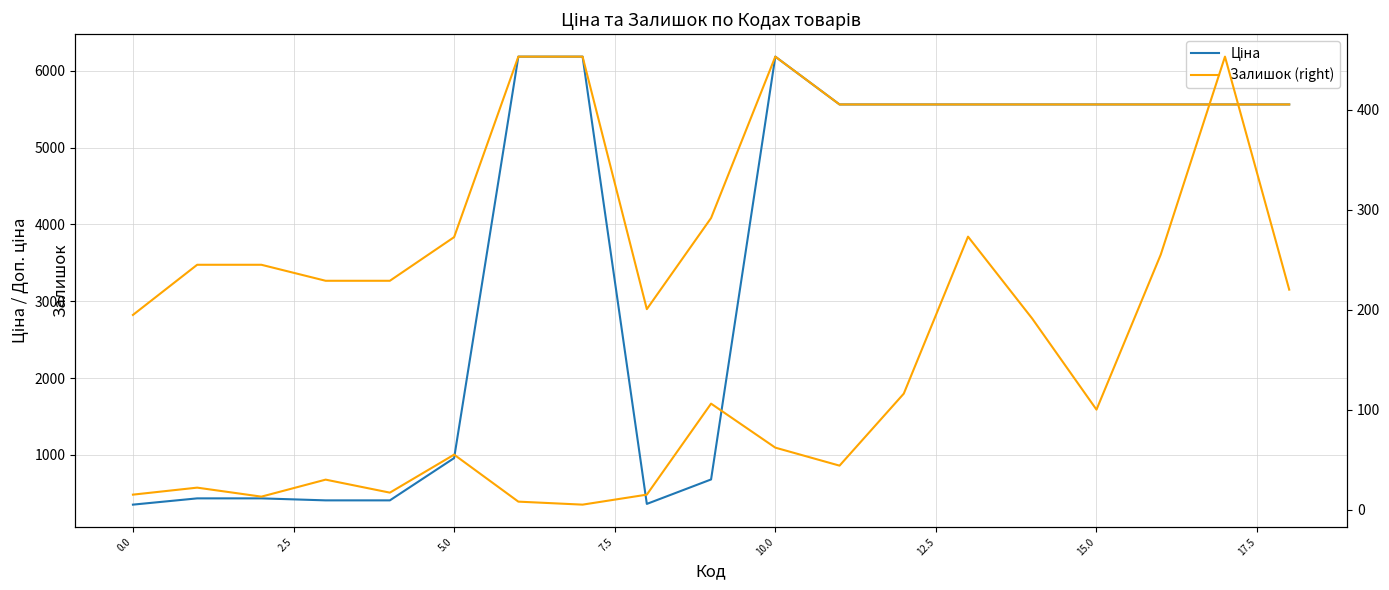

Reading left to right, what are all the values shown in this chart?

Ціна: 352.6	434.3	434.3	408.2	408.2	958.4	6182.6	6182.6	362.1	680.4	6182.6	5560.3	5560.3	5560.3	5560.3	5560.3	5560.3	5560.3	5560.3
Доп. ціна (right): 2821.2	3474.1	3474.1	3265.8	3265.8	3833.8	6182.6	6182.6	2896.6	4082.3	6182.6	5560.3	5560.3	5560.3	5560.3	5560.3	5560.3	5560.3	5560.3
Залишок (right): 15.0	22.0	13.0	30.0	17.0	55.0	8.0	5.0	15.0	106.0	62.0	44.0	116.0	273.0	191.0	100.0	255.0	453.0	220.0